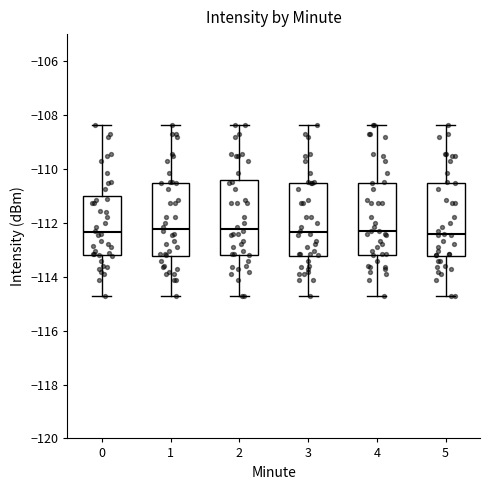

Reading left to right, read every box against the y-axis: the position of its median line, the range the box covers, and the ends of its whiskers. The values are not printed on the chart, so give them approximately, as read against the axis.

0: median -112.4, box -113.2 to -111.0, whiskers -114.8 to -108.4
1: median -112.2, box -113.2 to -110.6, whiskers -114.8 to -108.4
2: median -112.2, box -113.2 to -110.4, whiskers -114.8 to -108.4
3: median -112.4, box -113.2 to -110.6, whiskers -114.8 to -108.4
4: median -112.4, box -113.2 to -110.6, whiskers -114.8 to -108.4
5: median -112.4, box -113.2 to -110.6, whiskers -114.8 to -108.4